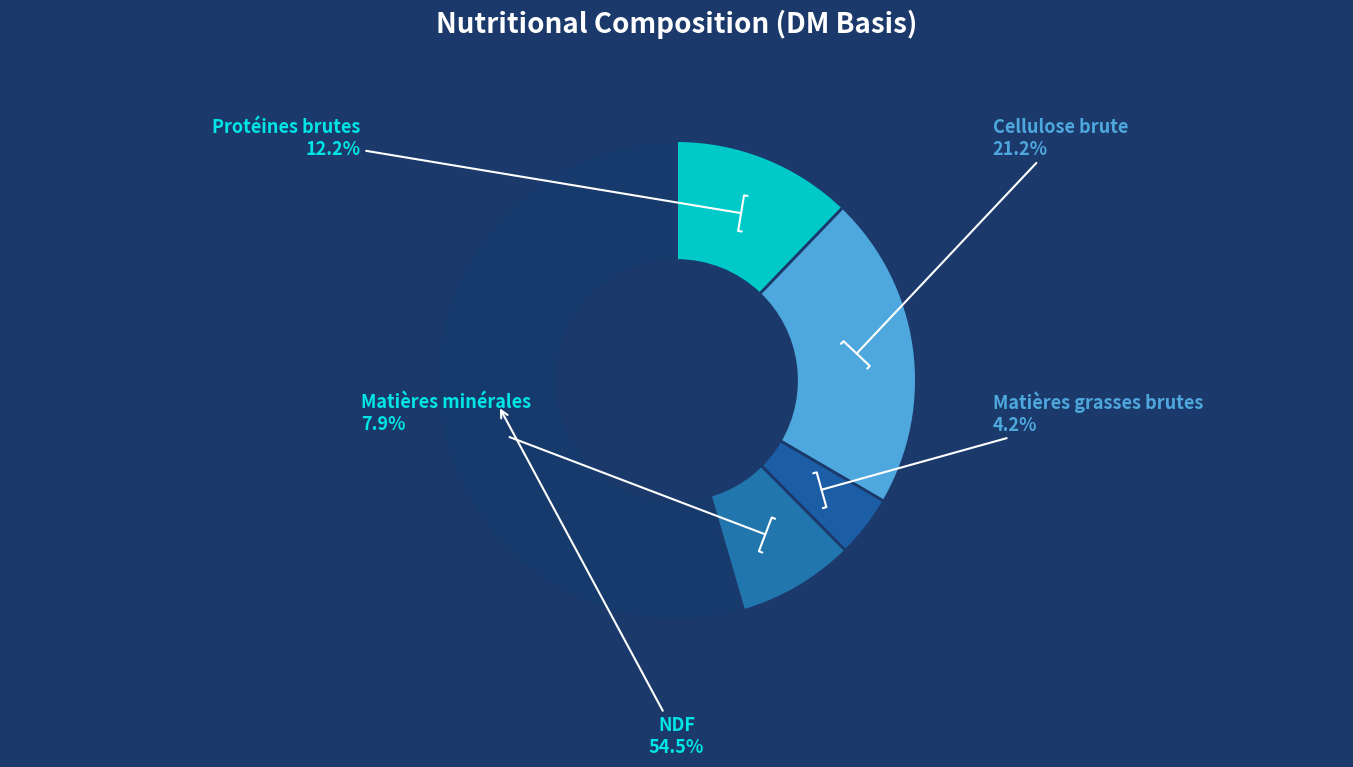

How many segments does this pie chart have?

5